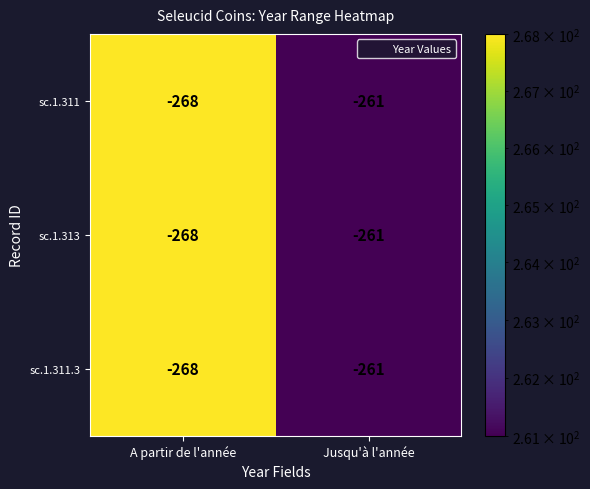

Reading left to right, extract all data points from this chart.

sc.1.311: -268	-261
sc.1.313: -268	-261
sc.1.311.3: -268	-261